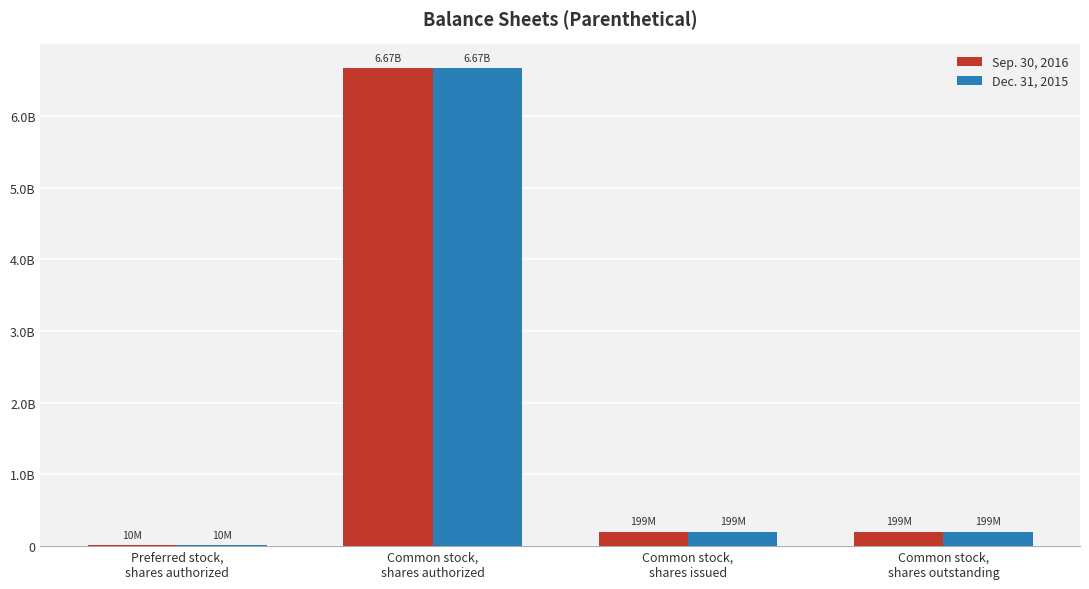

Are the bars grouped side by side (vs. stacked)?

Yes